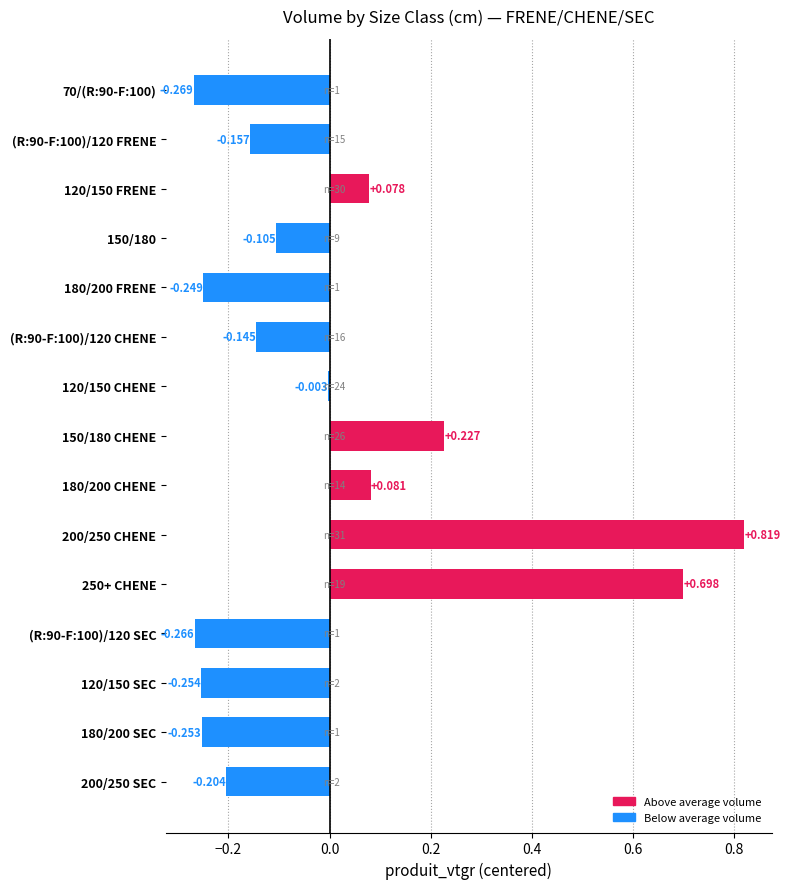

How many values are above zero?

5